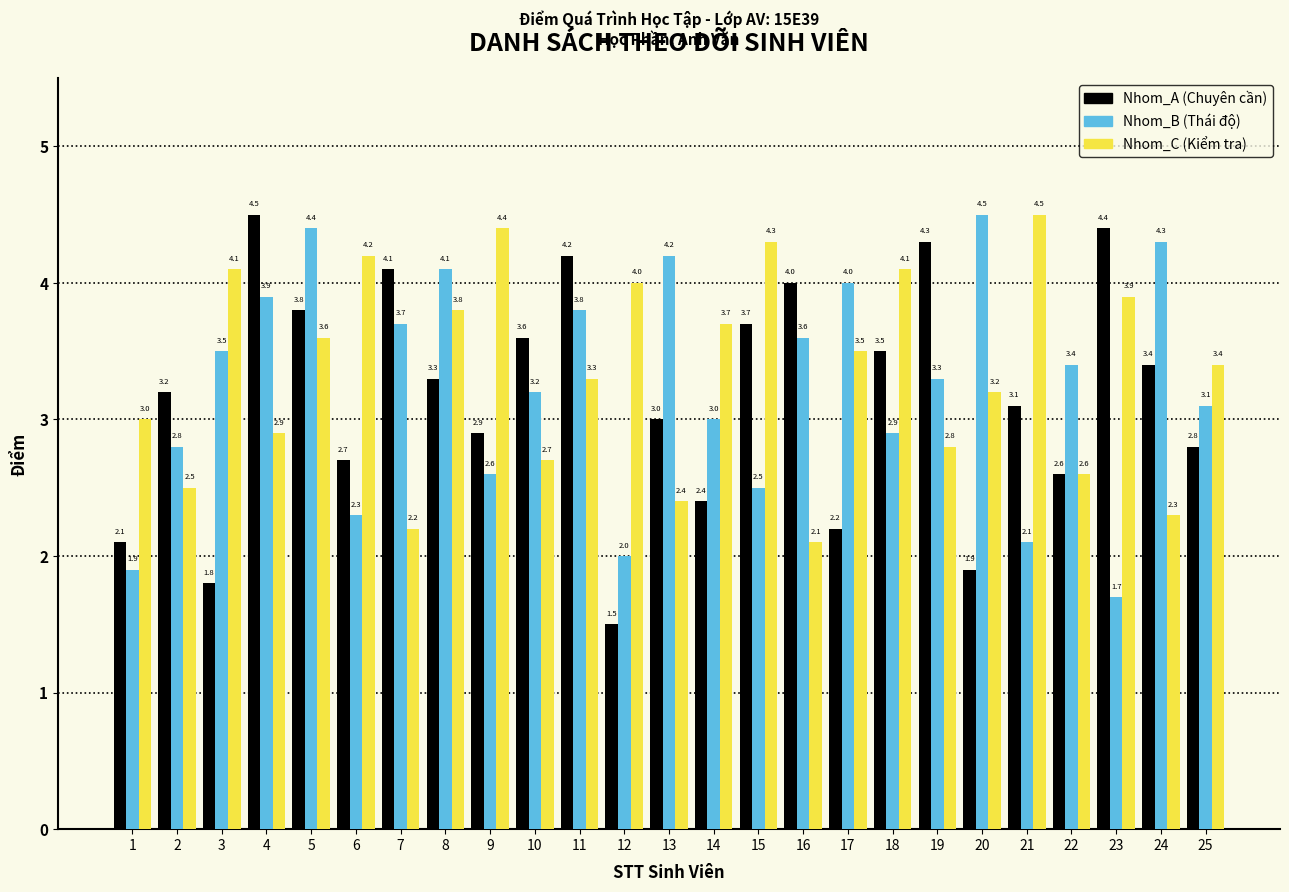

Reading left to right, what are all the values shown in this chart?

Nhom_A: 1=2.1	2=3.2	3=1.8	4=4.5	5=3.8	6=2.7	7=4.1	8=3.3	9=2.9	10=3.6	11=4.2	12=1.5	13=3.0	14=2.4	15=3.7	16=4.0	17=2.2	18=3.5	19=4.3	20=1.9	21=3.1	22=2.6	23=4.4	24=3.4	25=2.8
Nhom_B: 1=1.9	2=2.8	3=3.5	4=3.9	5=4.4	6=2.3	7=3.7	8=4.1	9=2.6	10=3.2	11=3.8	12=2.0	13=4.2	14=3.0	15=2.5	16=3.6	17=4.0	18=2.9	19=3.3	20=4.5	21=2.1	22=3.4	23=1.7	24=4.3	25=3.1
Nhom_C: 1=3.0	2=2.5	3=4.1	4=2.9	5=3.6	6=4.2	7=2.2	8=3.8	9=4.4	10=2.7	11=3.3	12=4.0	13=2.4	14=3.7	15=4.3	16=2.1	17=3.5	18=4.1	19=2.8	20=3.2	21=4.5	22=2.6	23=3.9	24=2.3	25=3.4